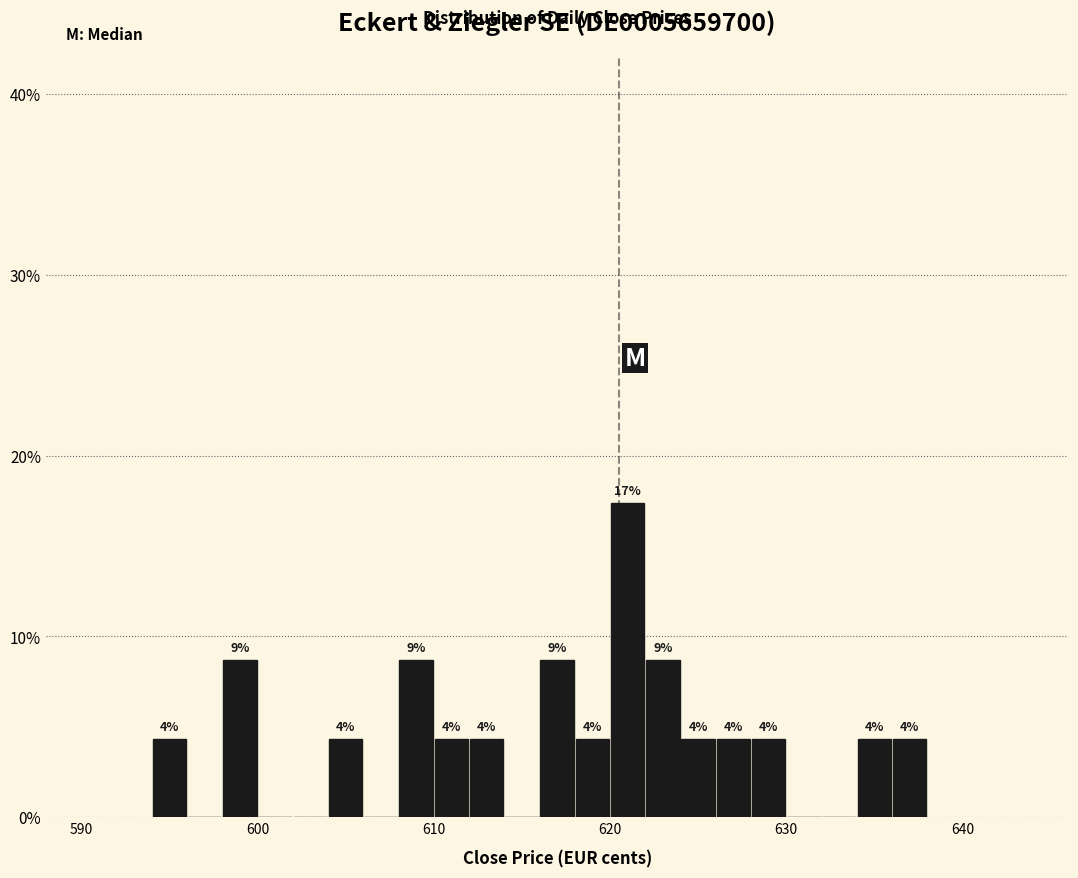

Read against the x-axis, roughly where is the centre of the tallest bar?

621